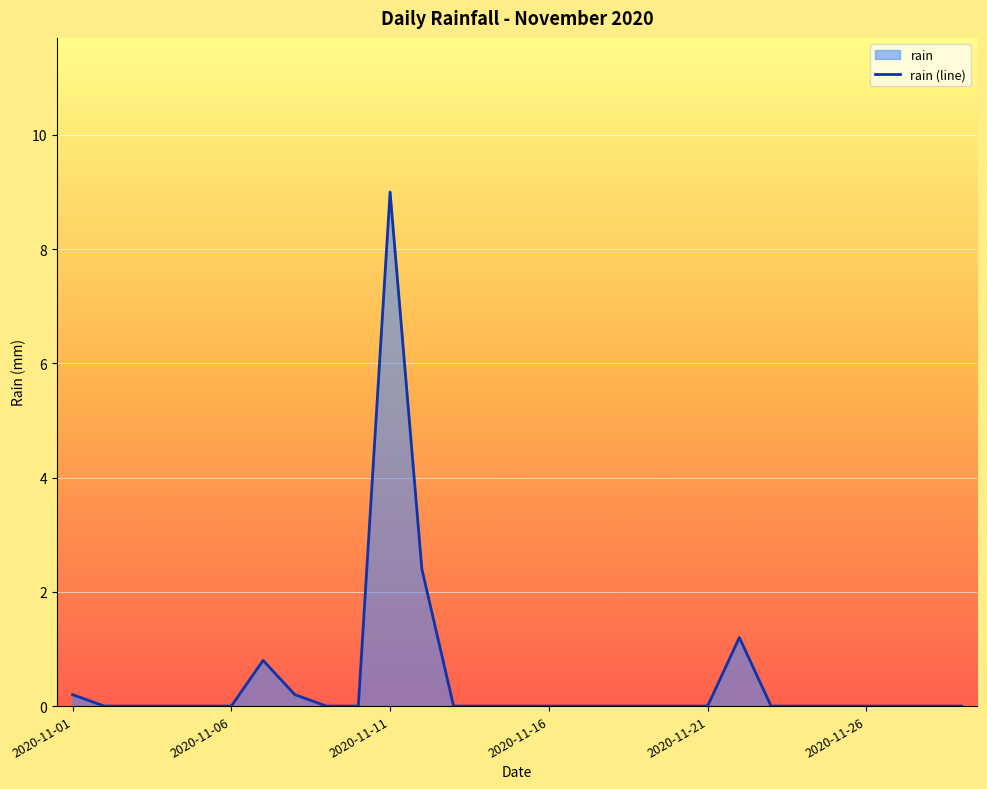

How many lines are shown in the chart?

1